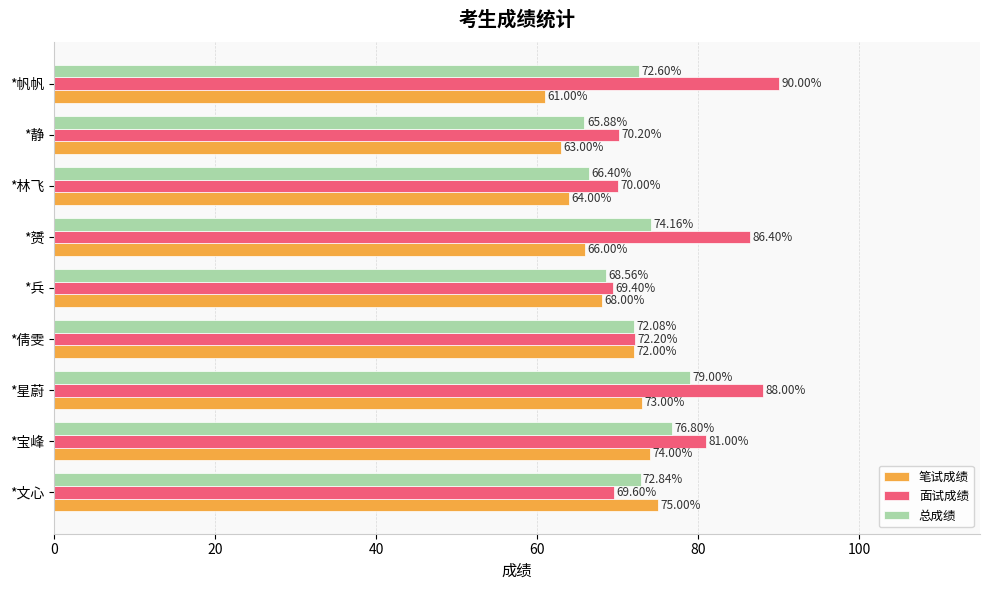

Count the number of categories in the chart.

9